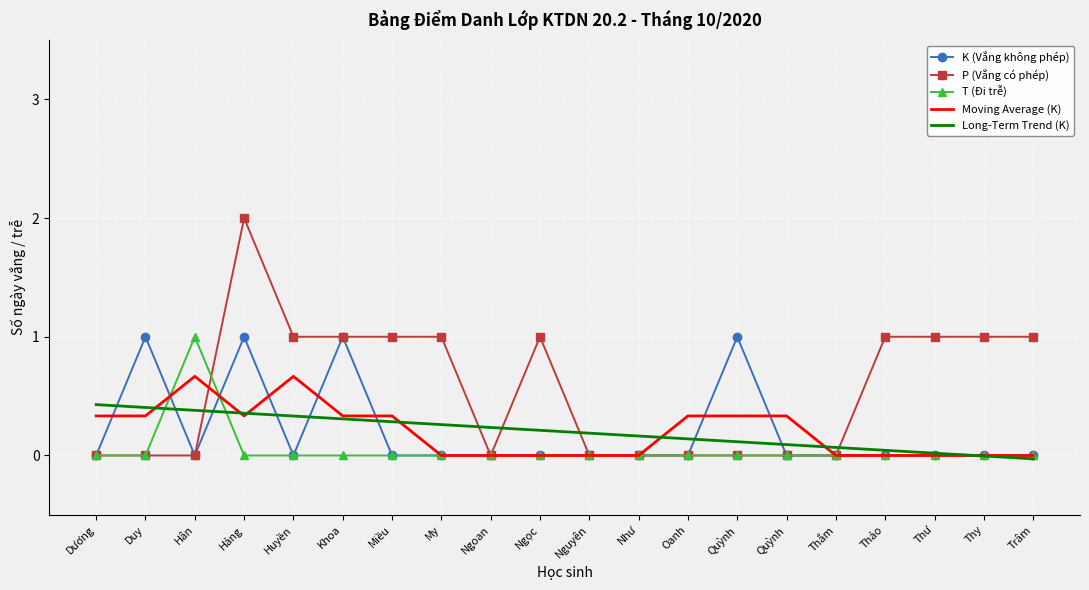

What is the maximum value for P (Vắng có phép)?

2.0